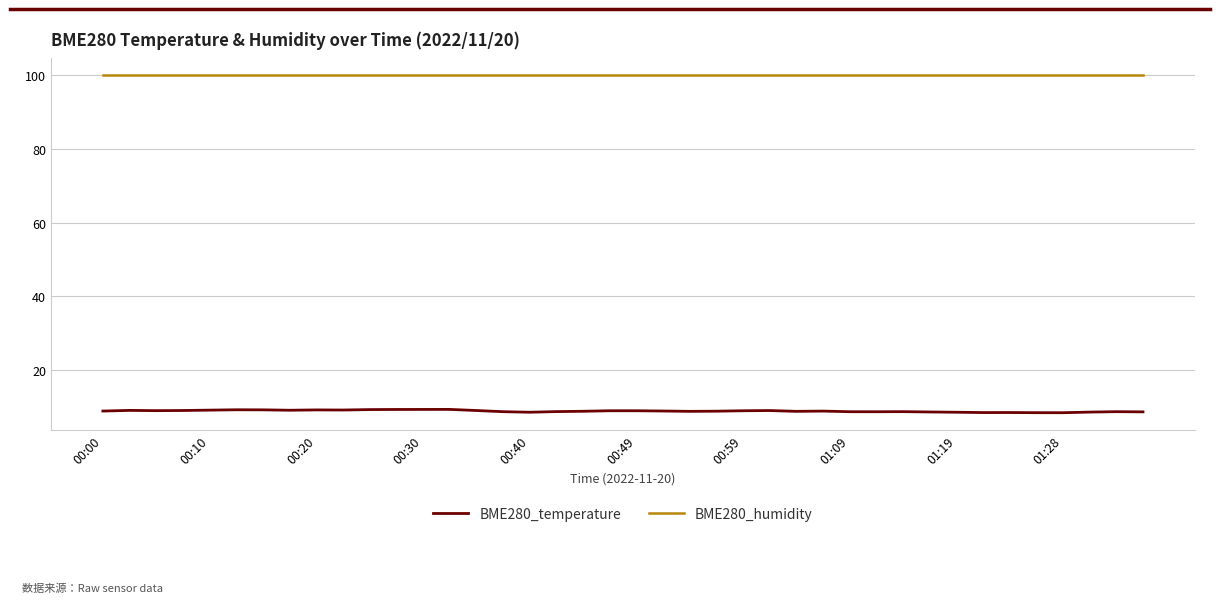

Which series has the largest total across all categories?

BME280_humidity